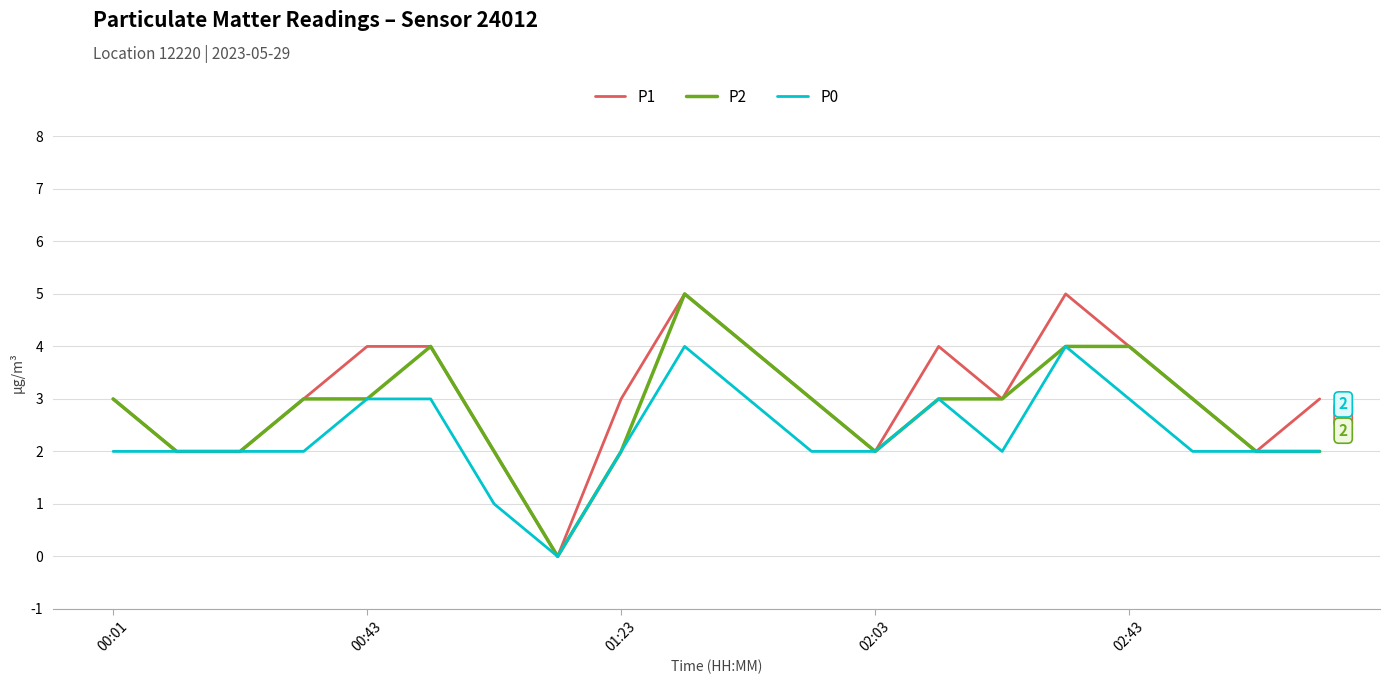

True or false: P1 has more than 2 interior local peaks.

True